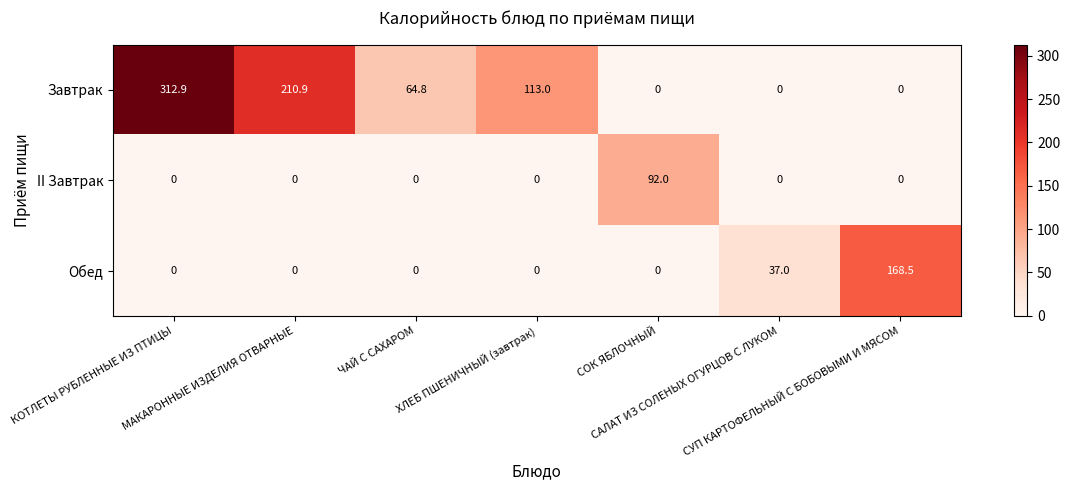

Rank the series by their average value, from lowest to highest.

II Завтрак, Обед, Завтрак